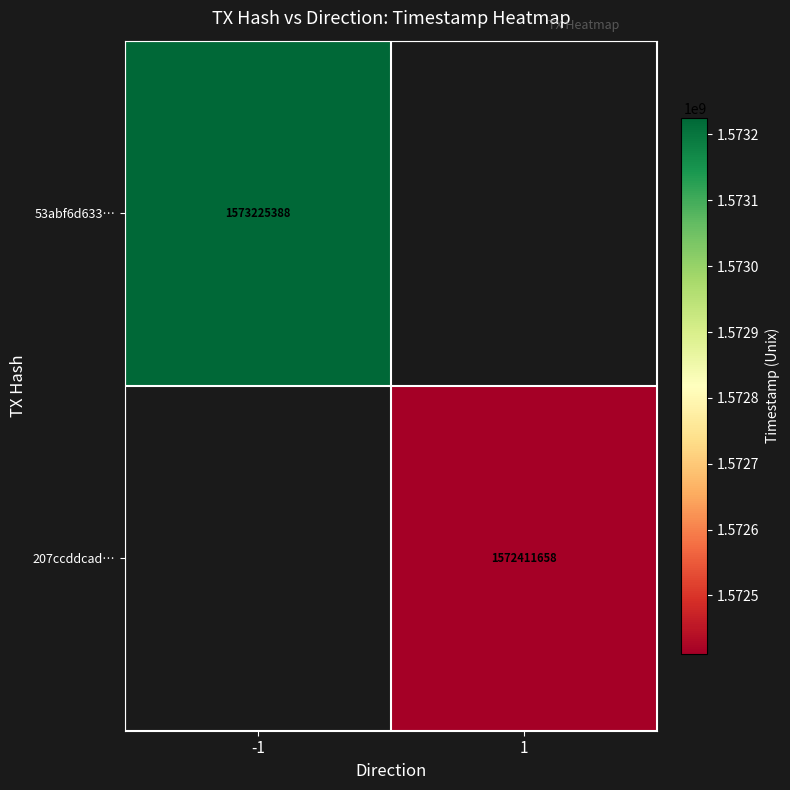

How many data points does each series have?

2